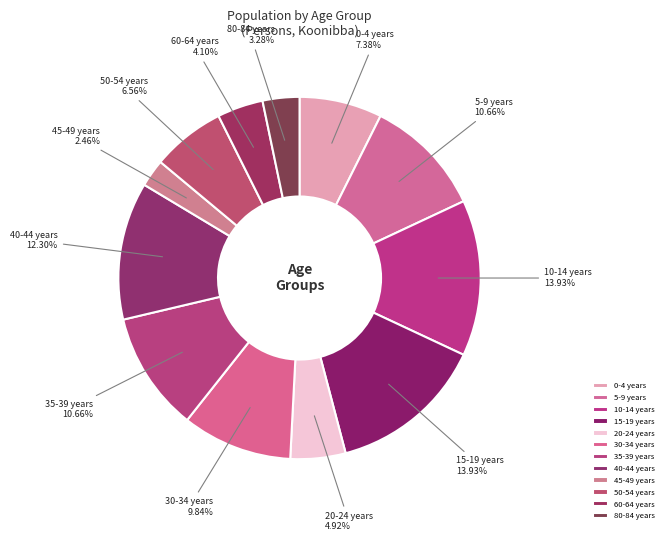

Which category has the smallest portion of the pie?

45-49 years